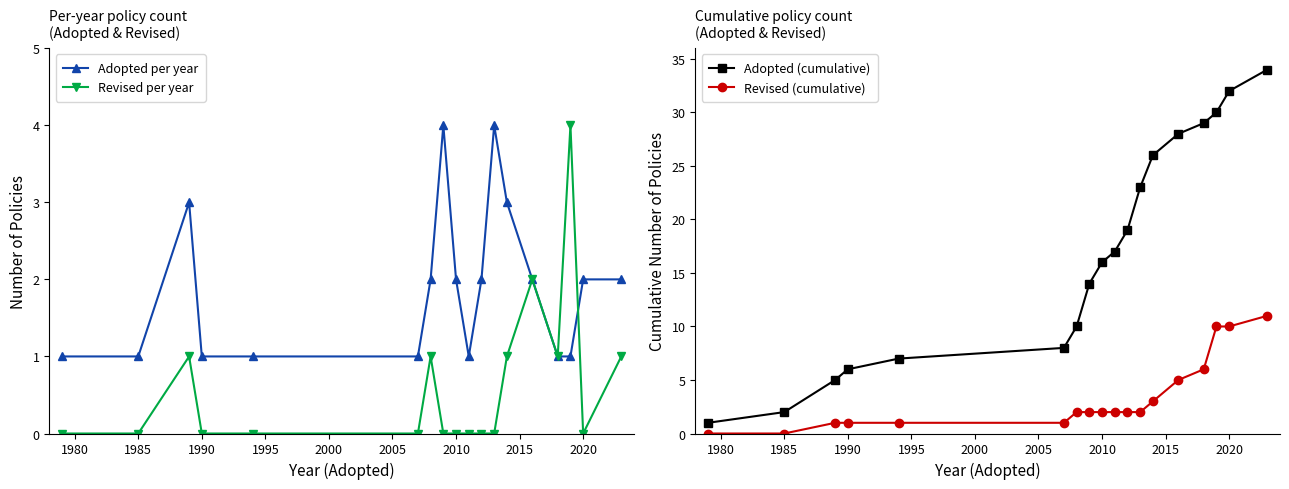

Is it true that Adopted per year equals 3 at 2010?

False